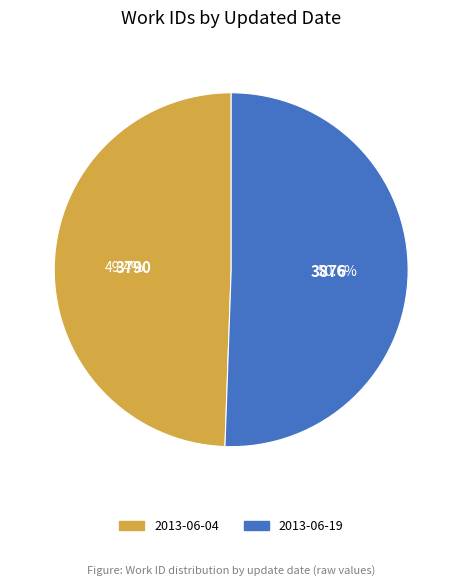

Rank the categories by value from lowest to highest.

2013-06-04, 2013-06-19